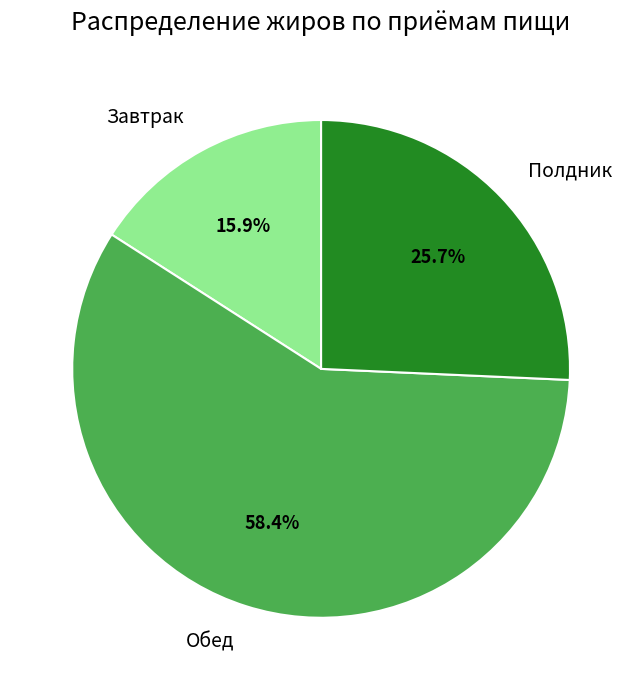

What percentage do Обед and Завтрак together represent?

74.3%